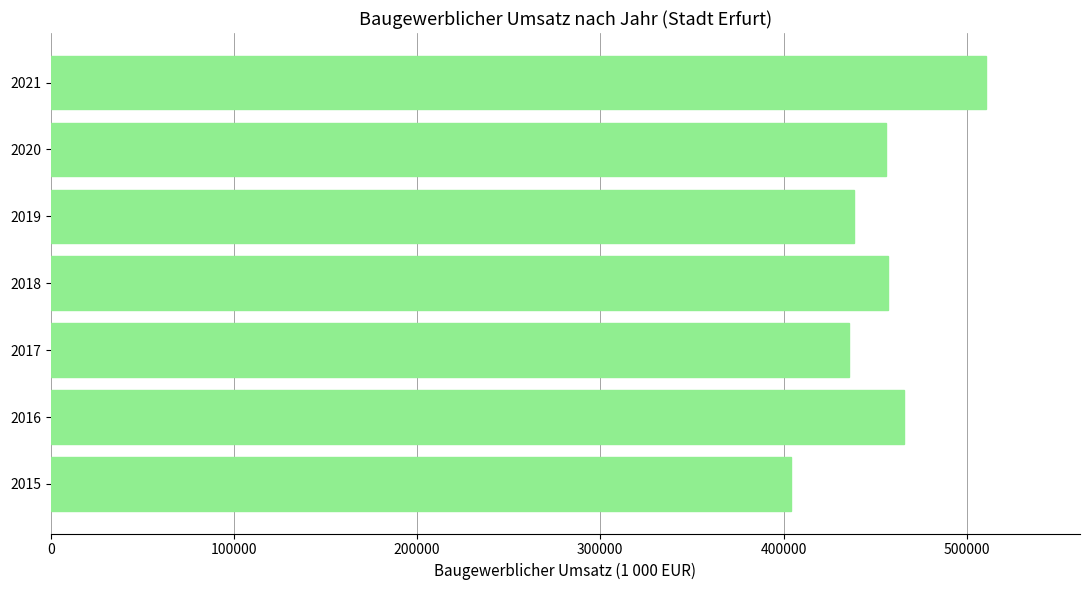

What is the change in value from 2015 to 2016?

+61723.3